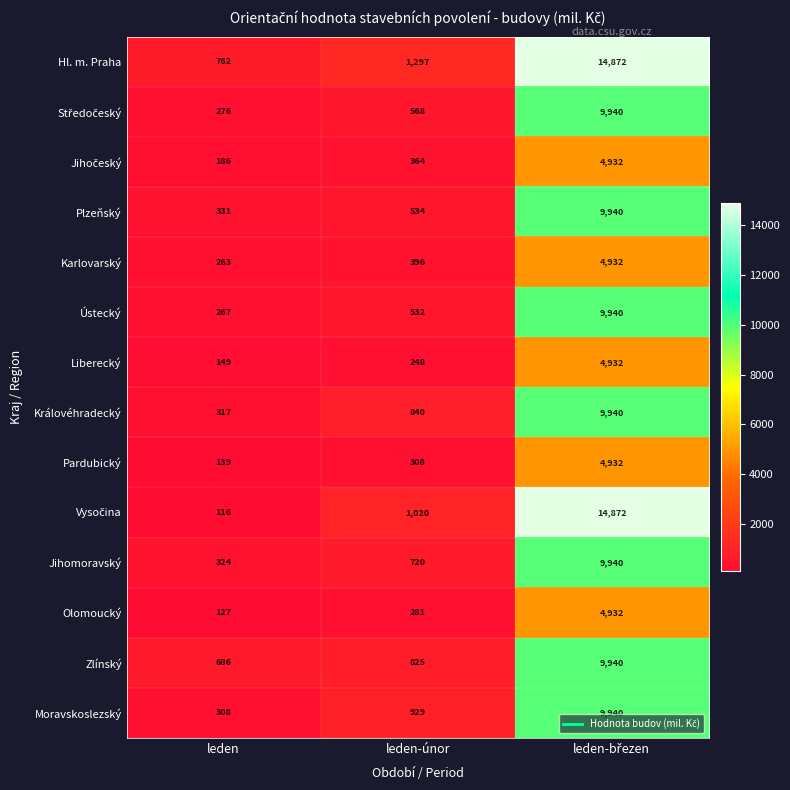

What is the difference between the second highest and minimum values in the Plzeňský series?

203